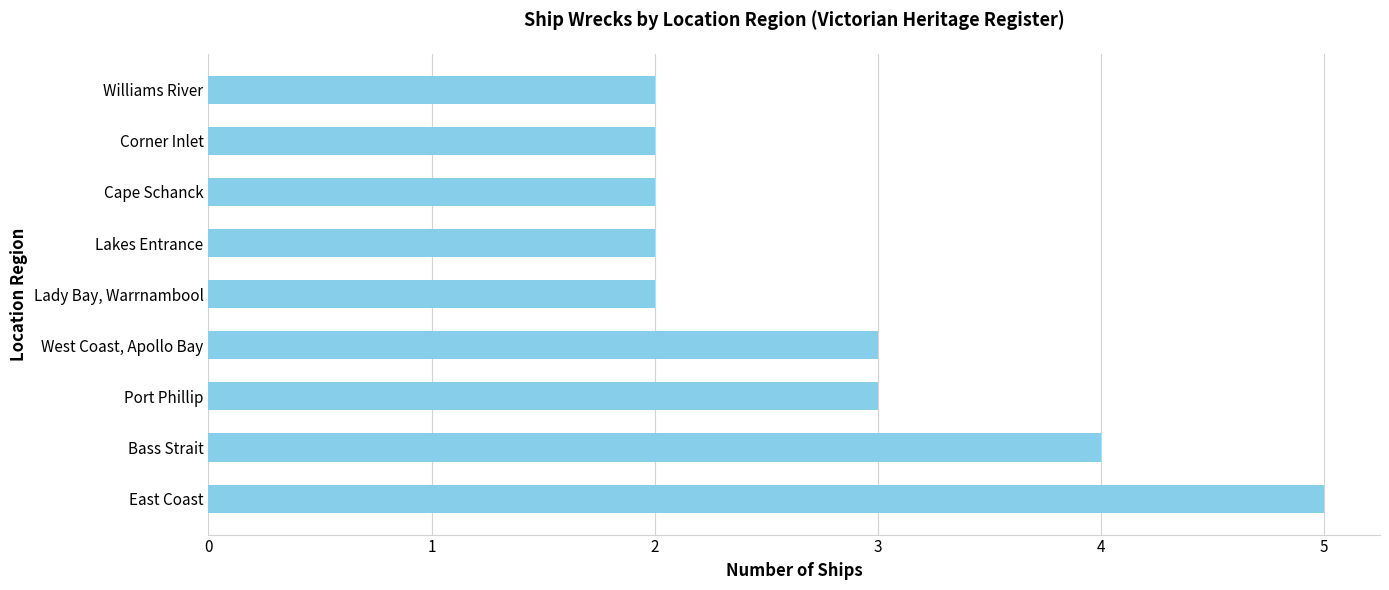

What is the difference between the maximum and minimum values?

3